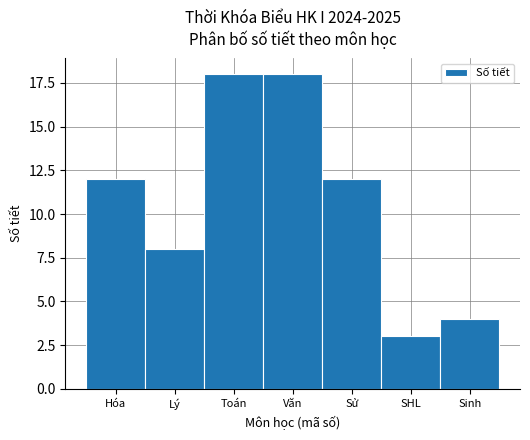

Reading left to right, transcribe all the data shown in this chart.

Hóa=12	Lý=8	Toán=18	Văn=18	Sử=12	SHL=3	Sinh=4